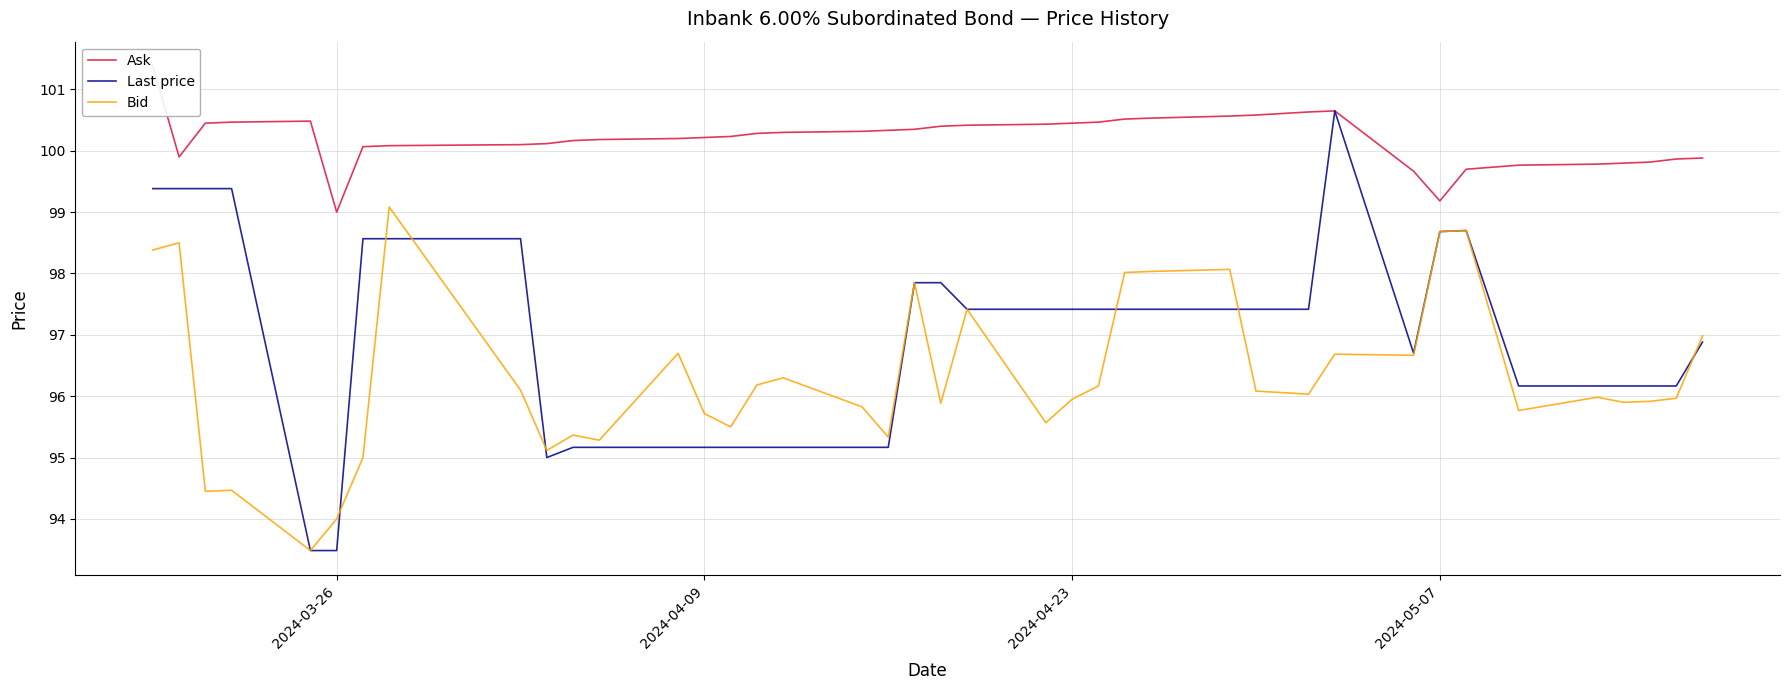

Is the value of Bid at 7 greater than the value of Ask at 8?

No